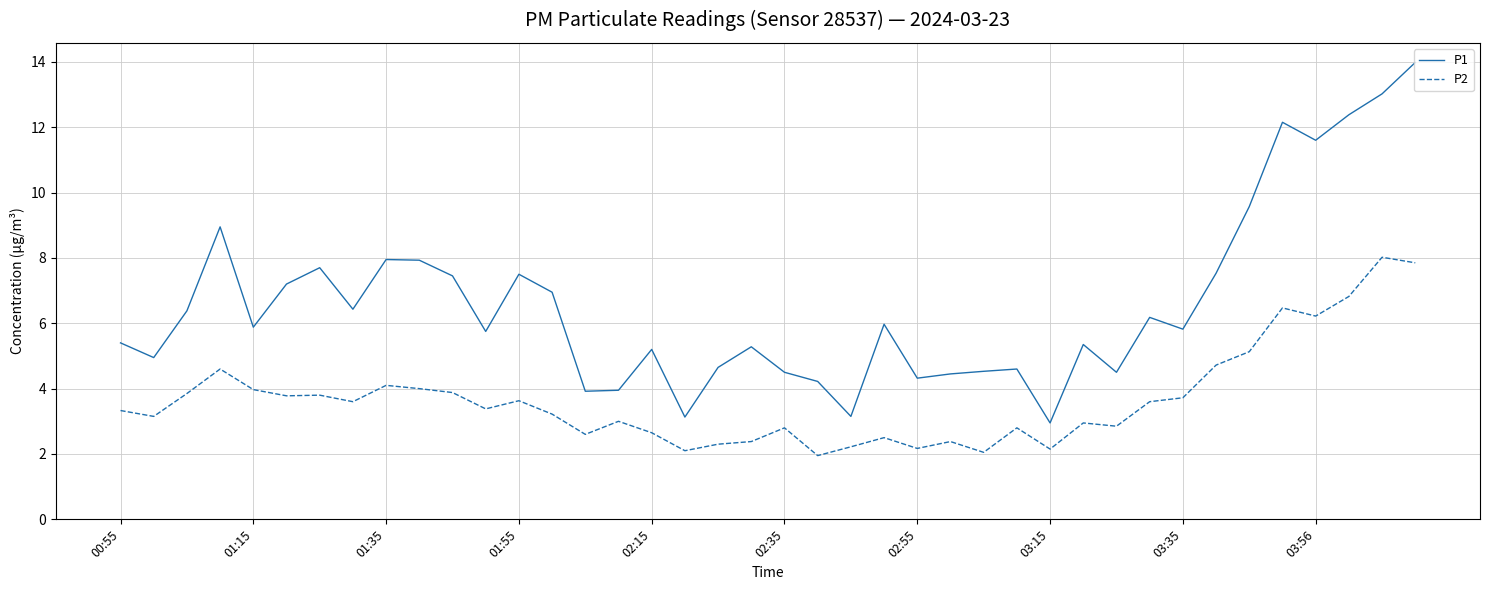

Which series has the largest total across all categories?

P1